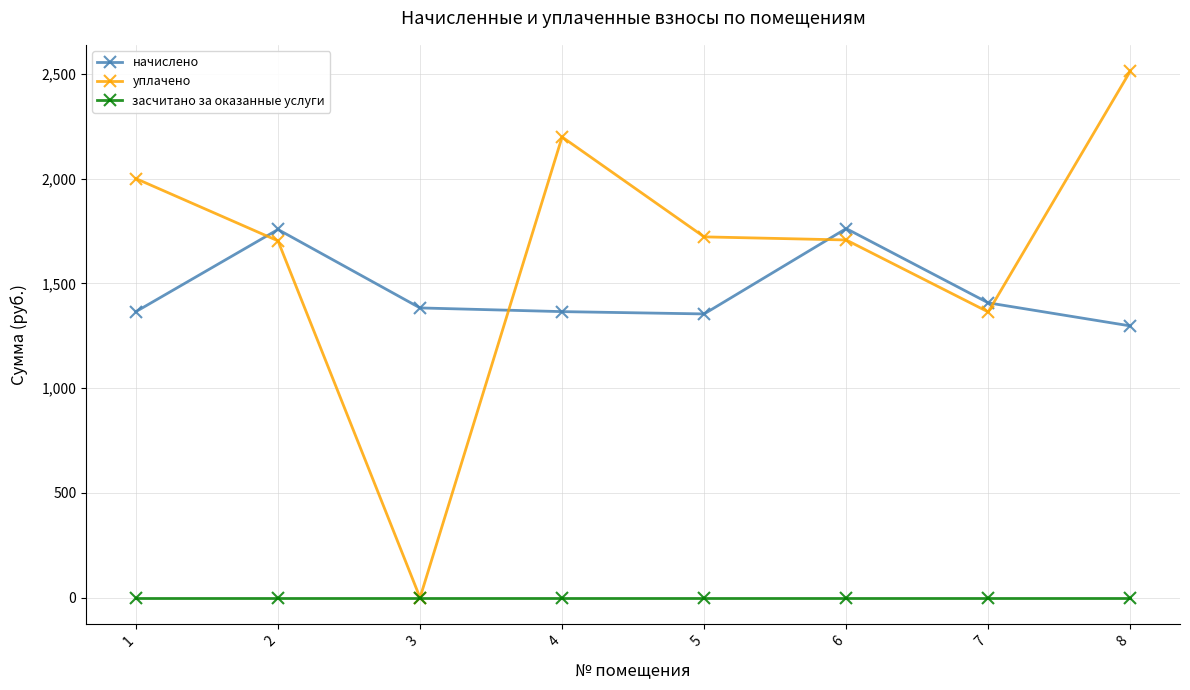

Which series has the largest range (max minus min)?

уплачено